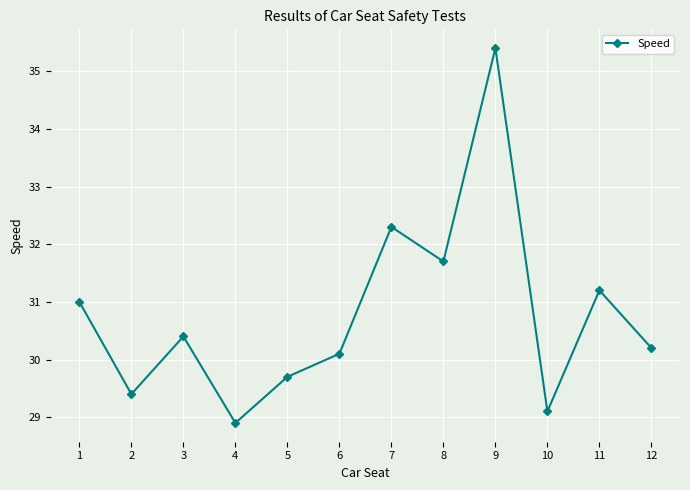

Reading left to right, extract all data points from this chart.

31.0	29.4	30.4	28.9	29.7	30.1	32.3	31.7	35.4	29.1	31.2	30.2